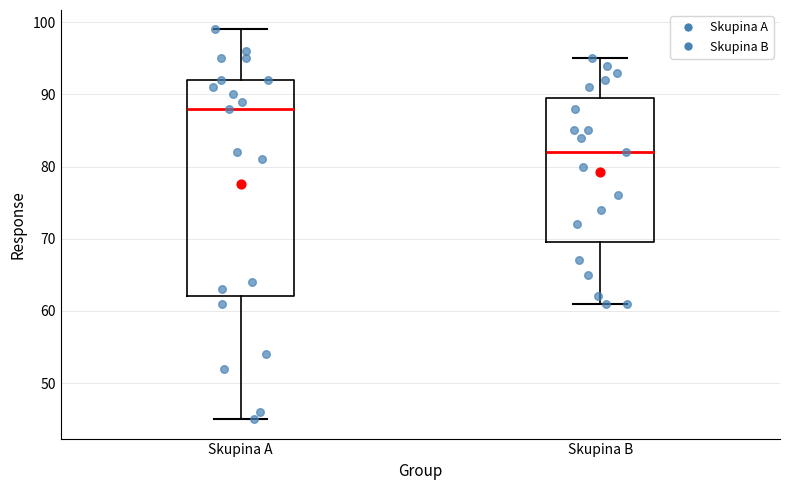

Which box is the tallest, from its lower edge to its upper edge?

Skupina A